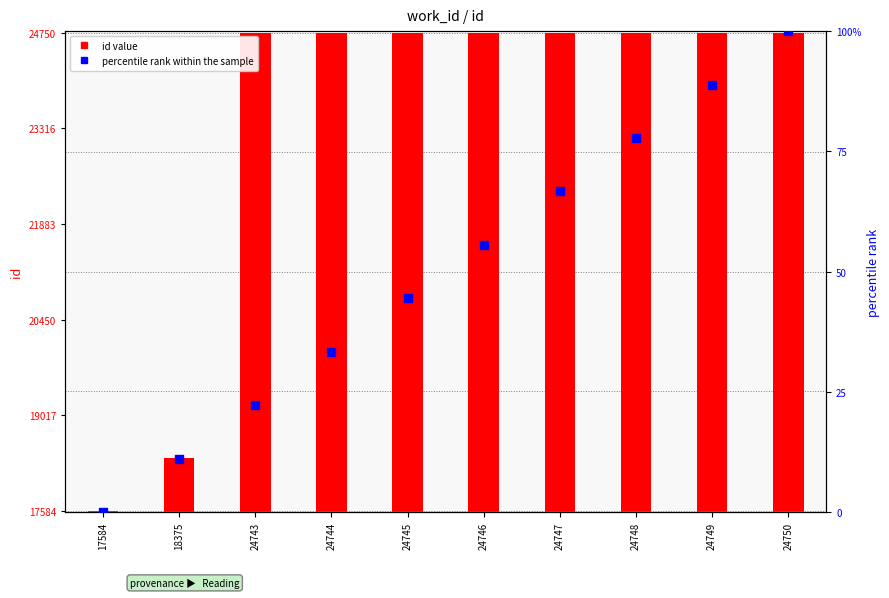

Which series has the widest spread of Y values?

id value